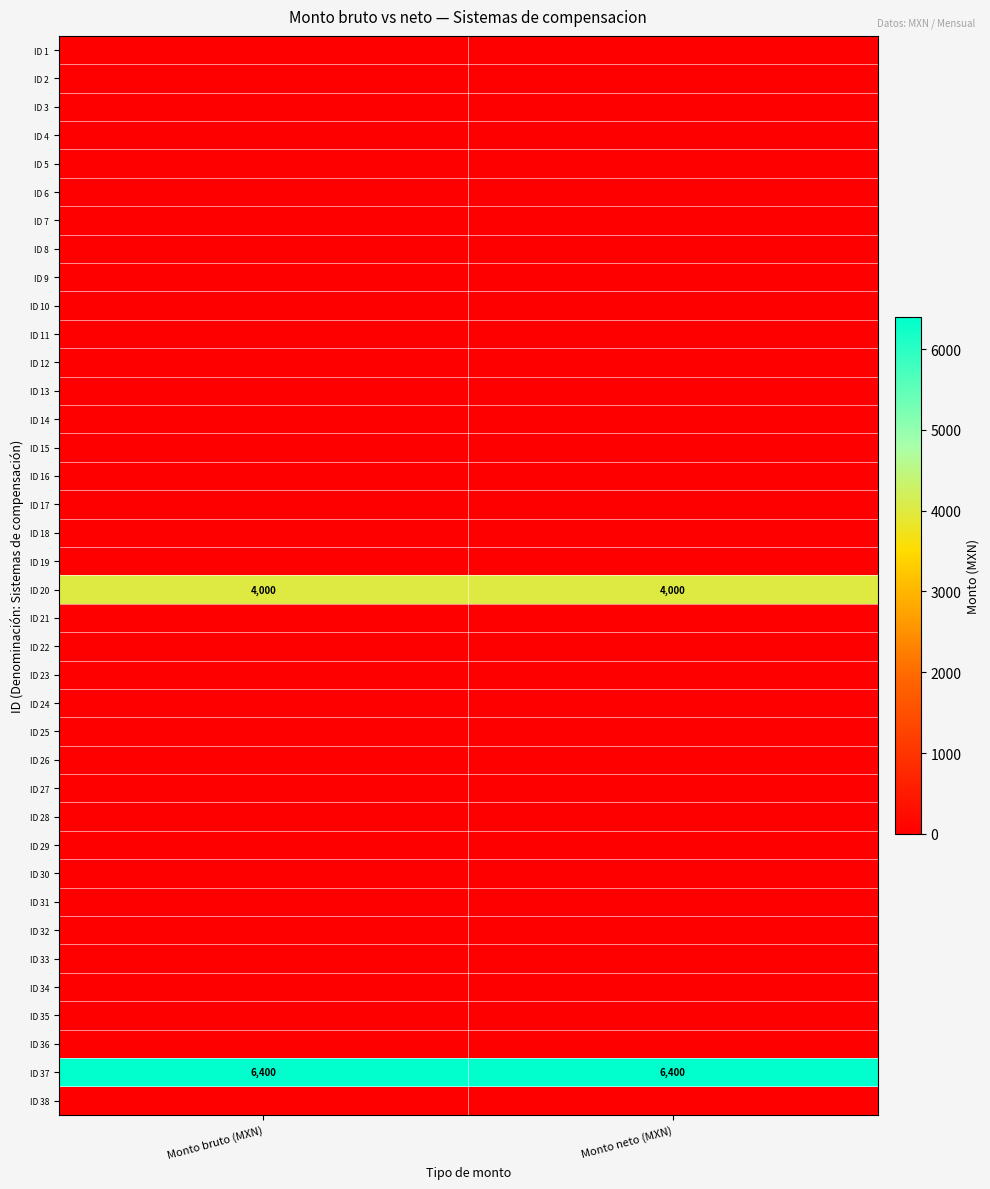

What is the minimum value for ID 37?

6400